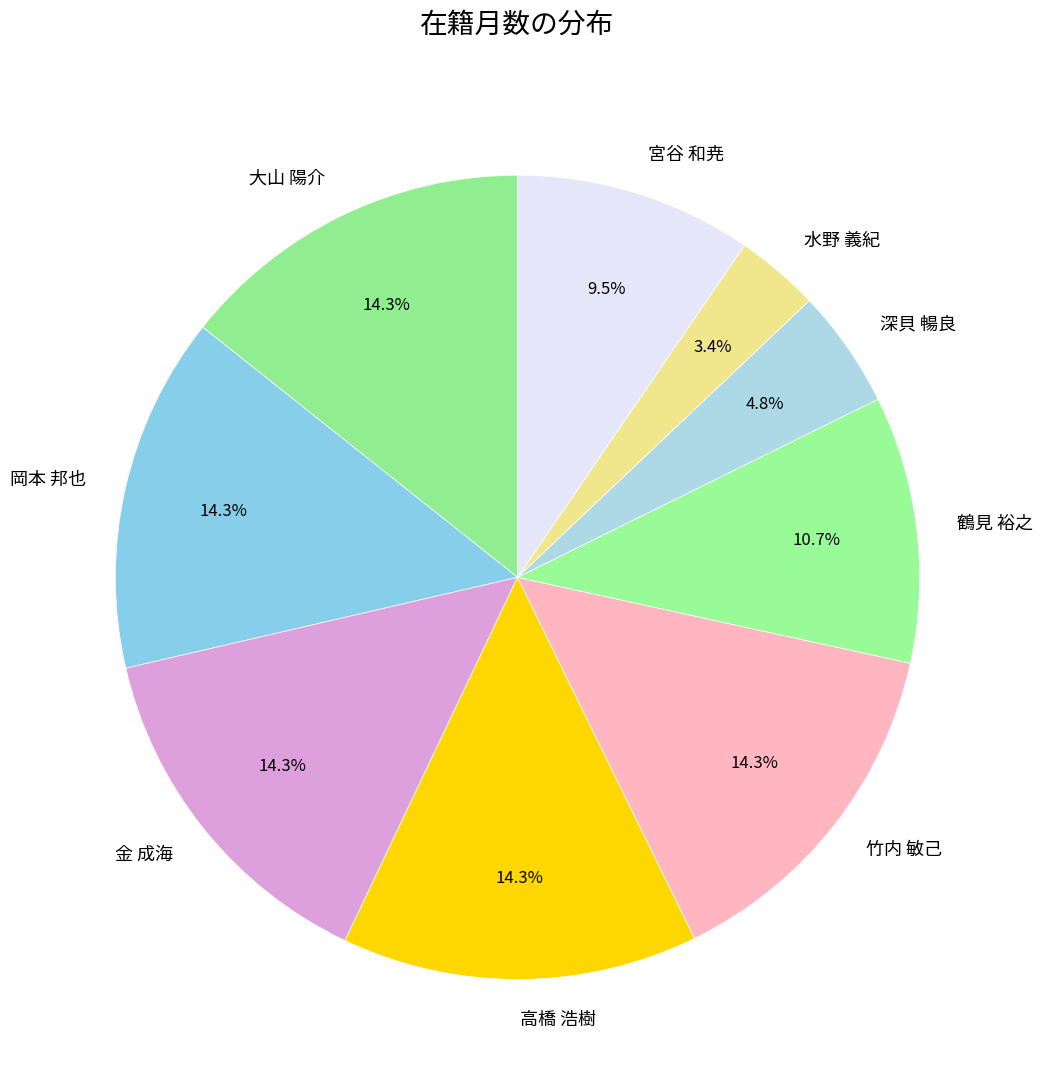

Which slice is the smallest?

水野 義紀